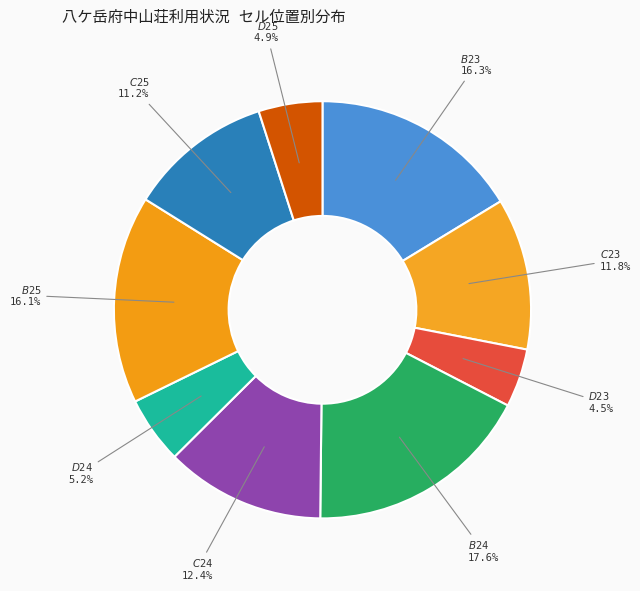

Count the number of slices in the pie.

9